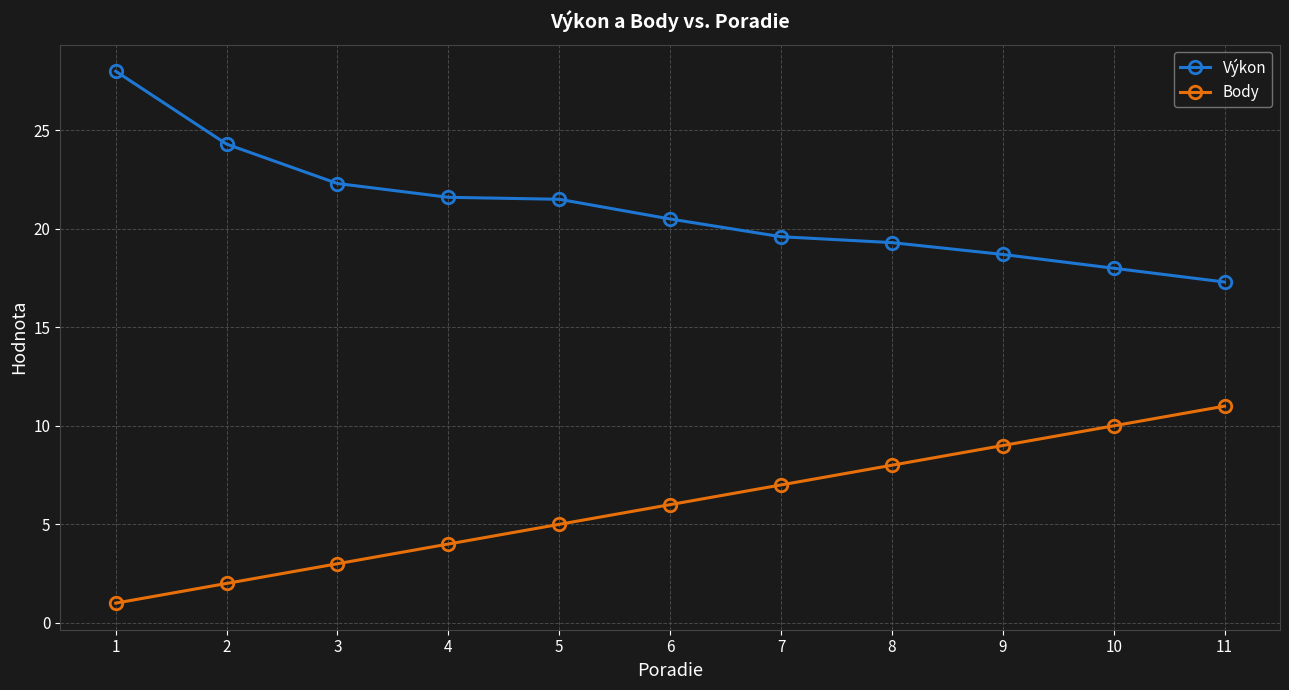

Between 1 and 6, which series saw the biggest shift?

Výkon